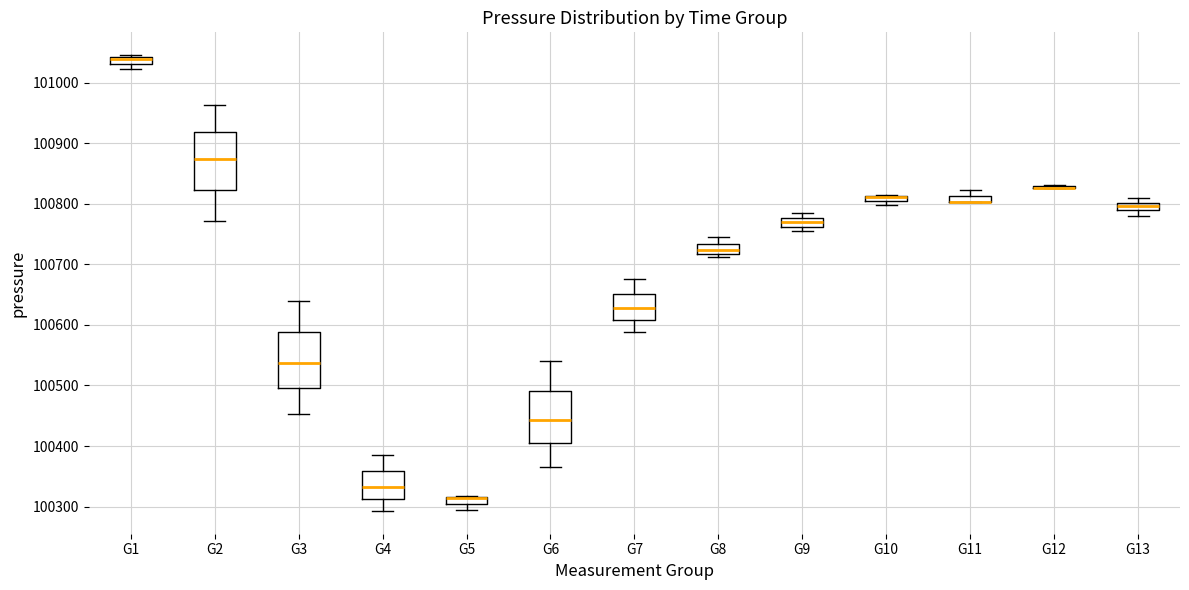

Where is the upper edge of the box for G1 on the y-axis? The values are not printed on the chart, so give them approximately, as read against the axis.

101040